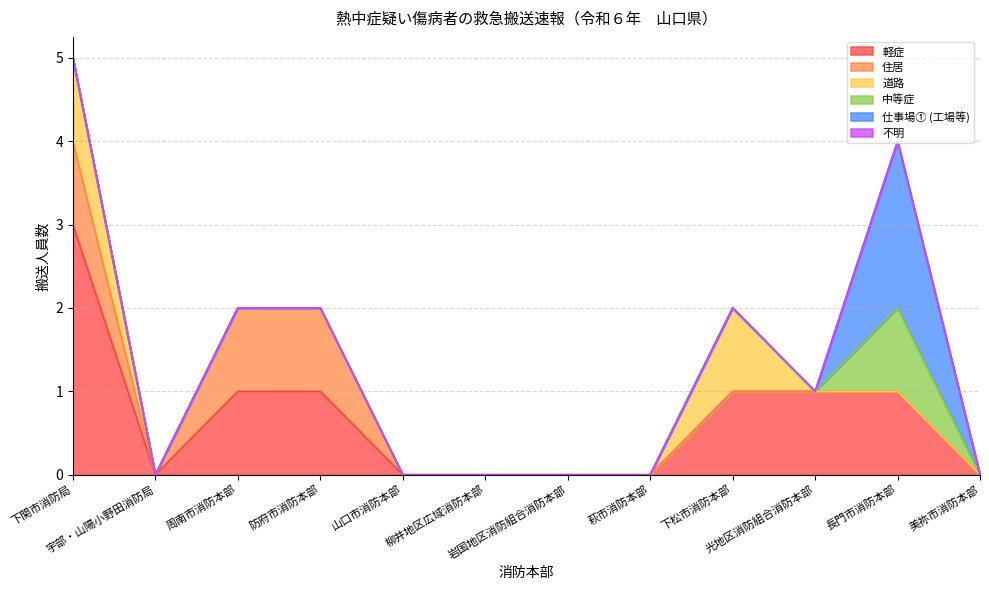

Which has a higher value, 周南市消防本部 or 光地区消防組合消防本部?

周南市消防本部